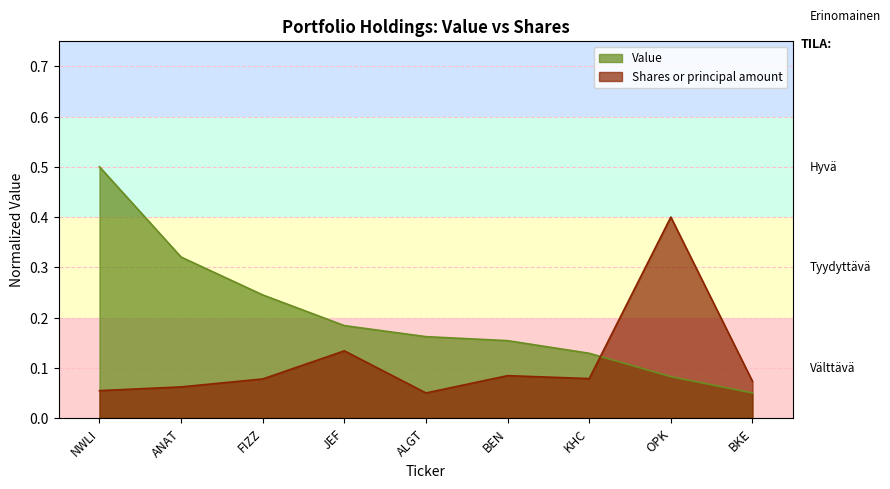

What is the difference between the maximum and minimum values in the Value series?

0.5